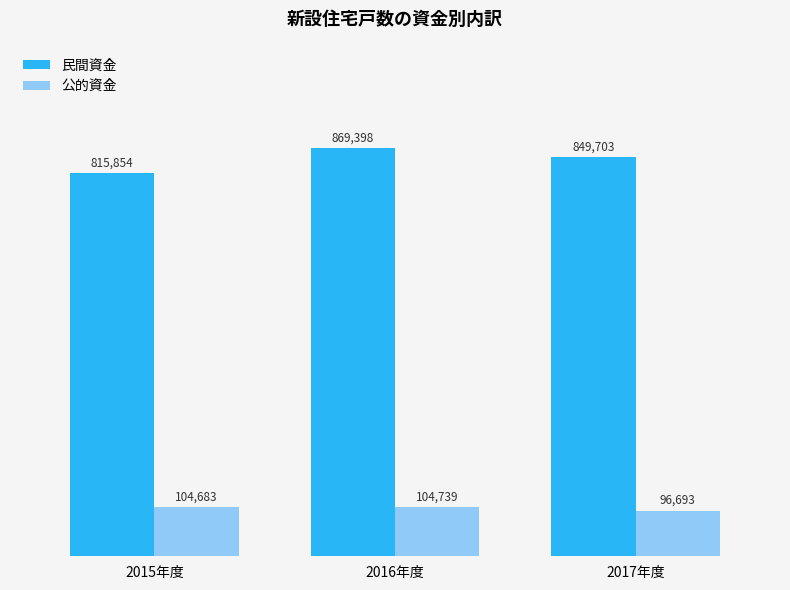

Which category has the highest value in the 公的資金 series?

2016年度